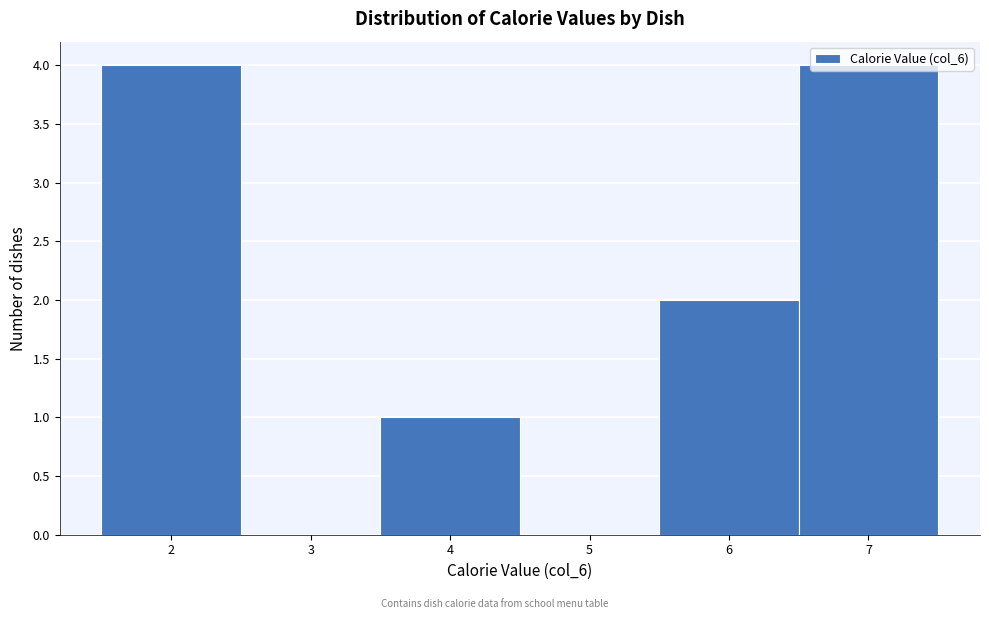

What is the change in value from 6 to 7?

+2